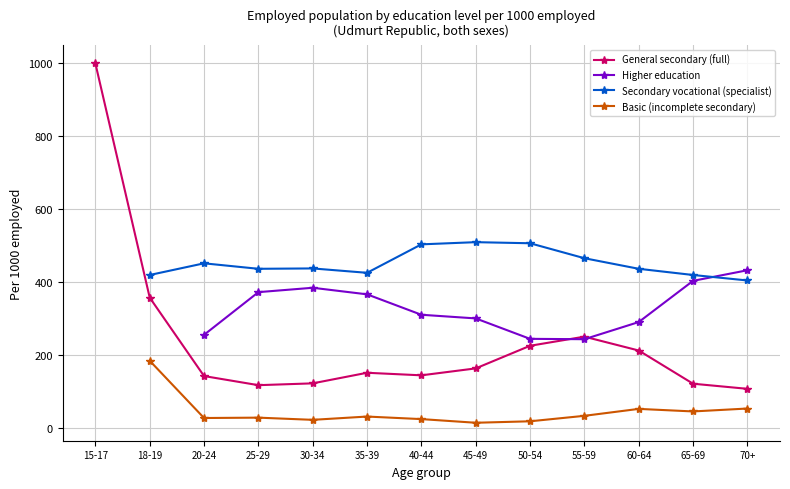

What is the value of the Basic (incomplete secondary) point at the 6th from the left?

32.0